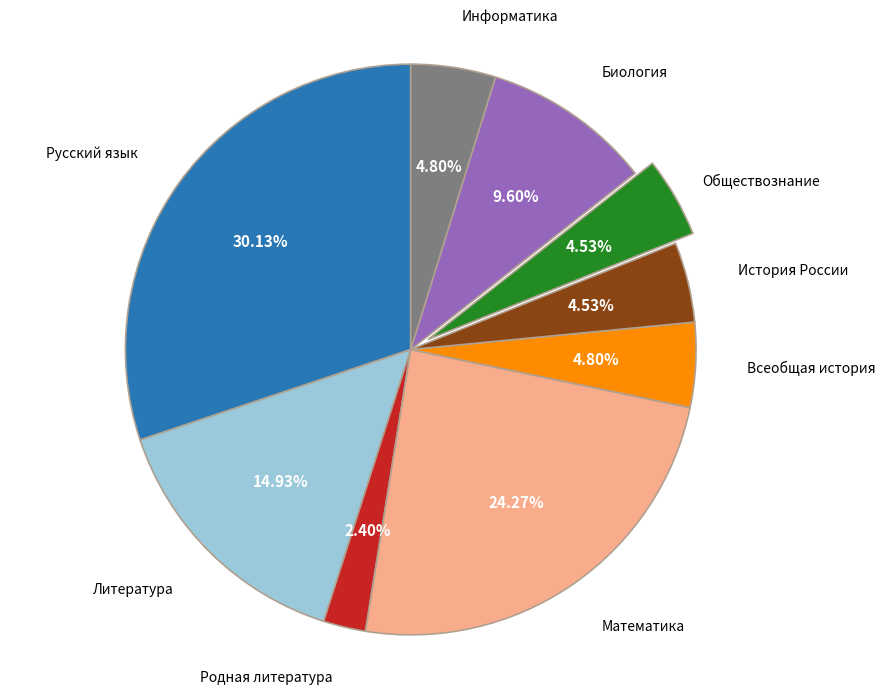

Between Биология and Литература, which is larger?

Литература